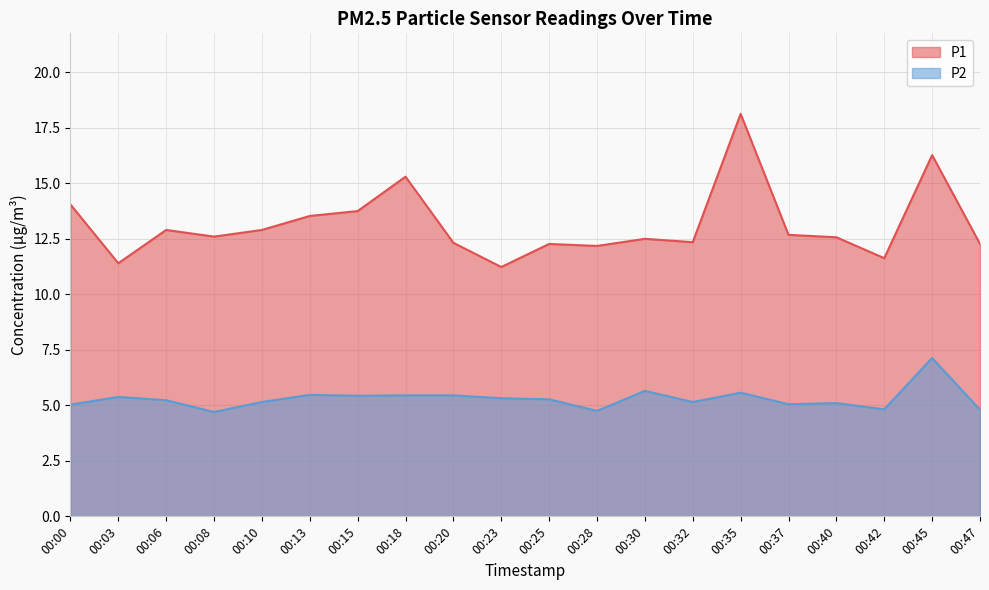

At how many categories does at least one series exceed 16?

2